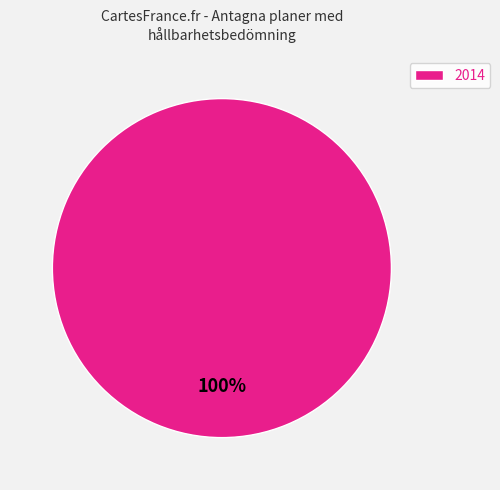

Does any single category account for the majority?

Yes